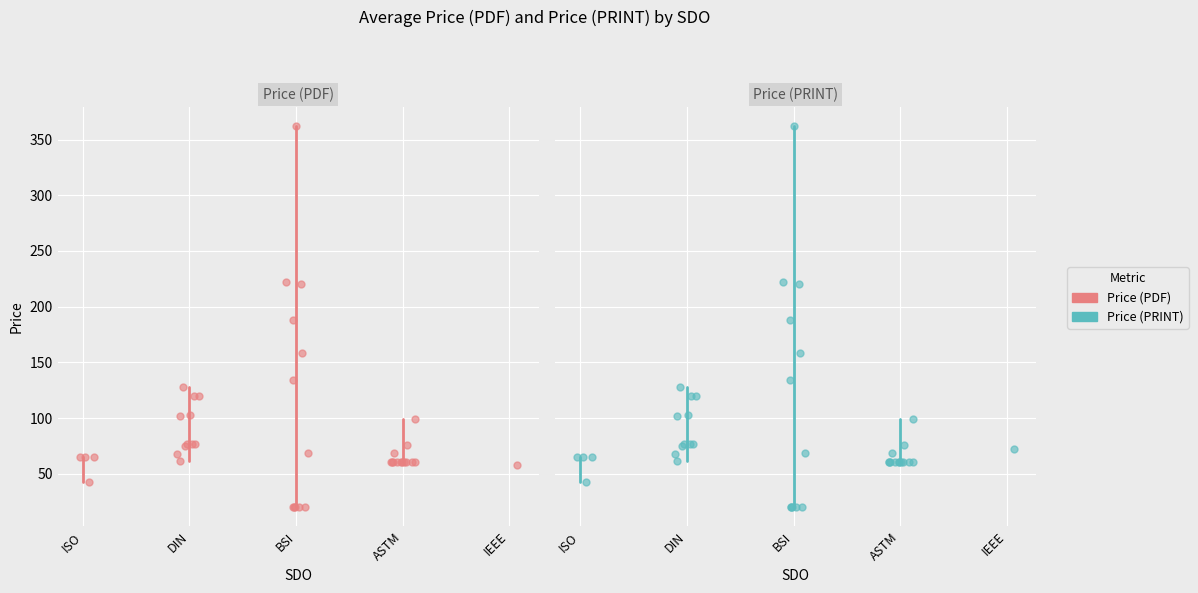

Is the value of Price (PDF) at ASTM greater than the value of Price (PRINT) at ISO?

No